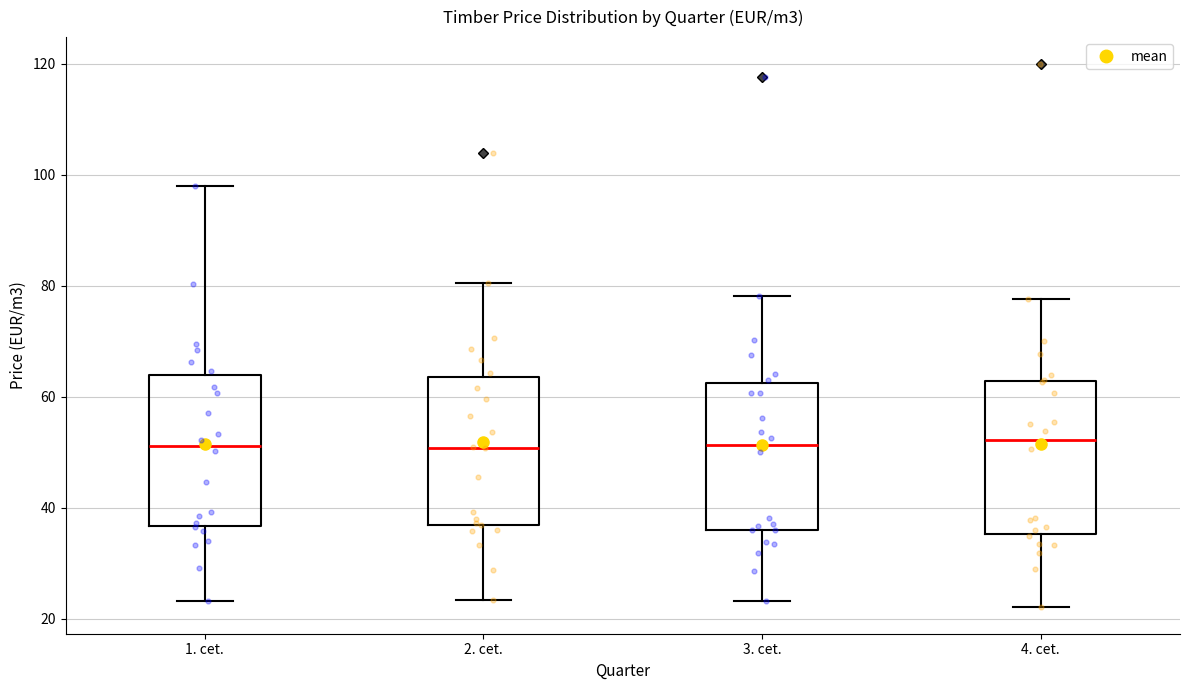

Reading left to right, read every box against the y-axis: the position of its median line, the range the box covers, and the ends of its whiskers. The values are not printed on the chart, so give them approximately, as read against the axis.

1. cet.: median 52, box 36 to 64, whiskers 24 to 98
2. cet.: median 50, box 36 to 64, whiskers 24 to 80
3. cet.: median 52, box 36 to 62, whiskers 24 to 78
4. cet.: median 52, box 36 to 62, whiskers 22 to 78